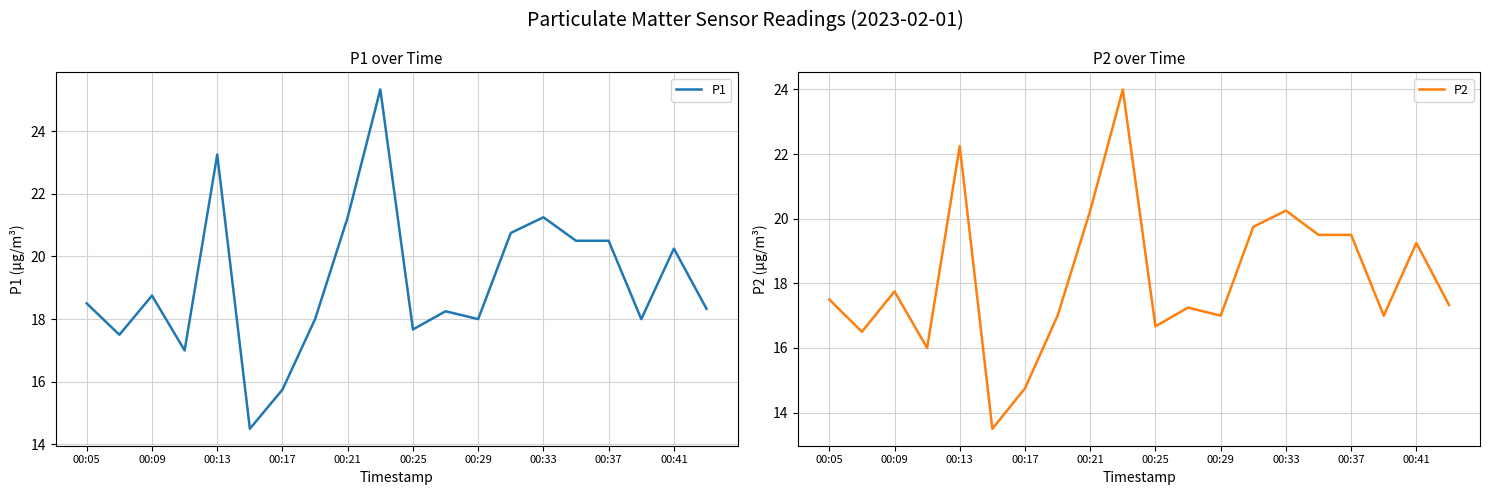

How many interior local valleys does the P2 series have?

6